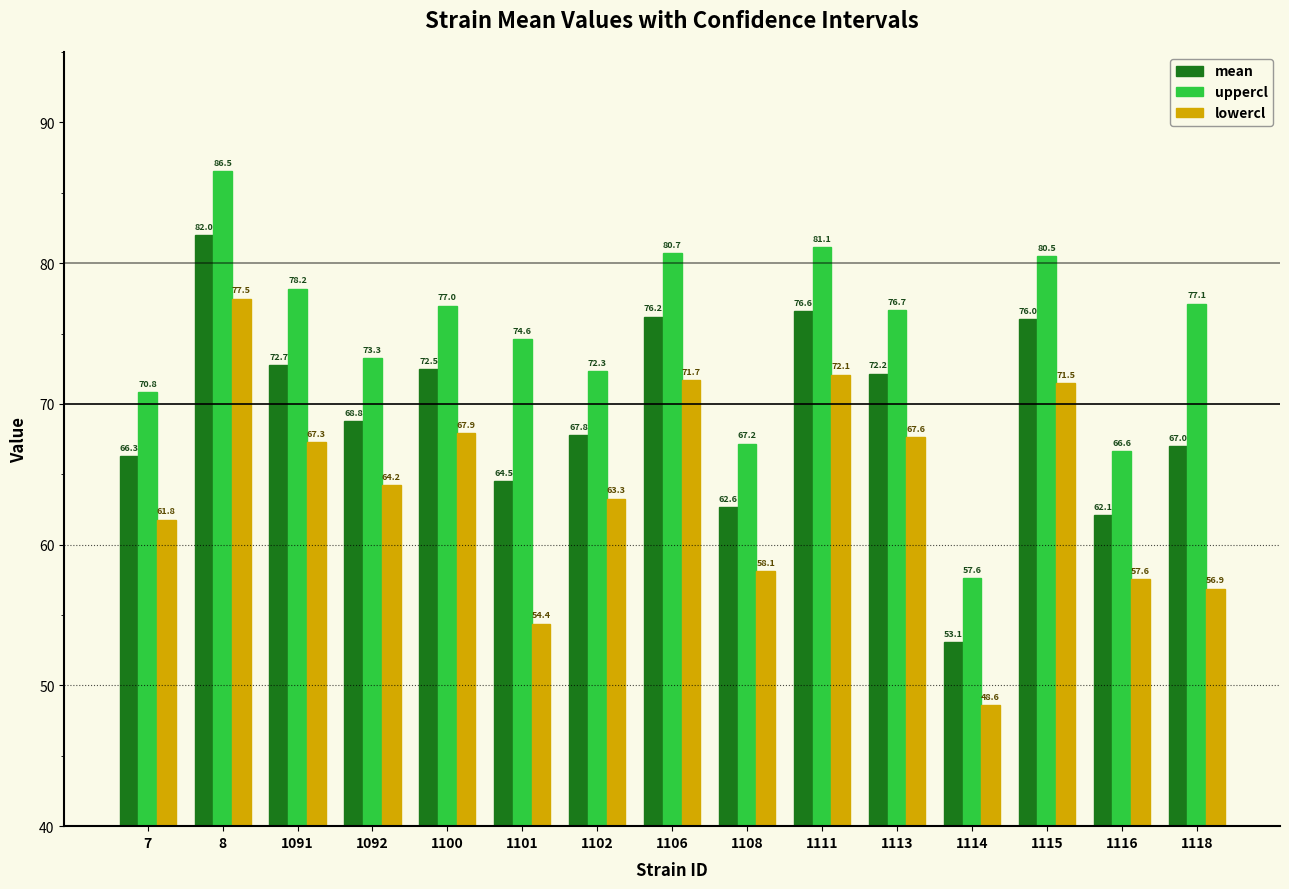

Does the chart contain stacked bars?

No